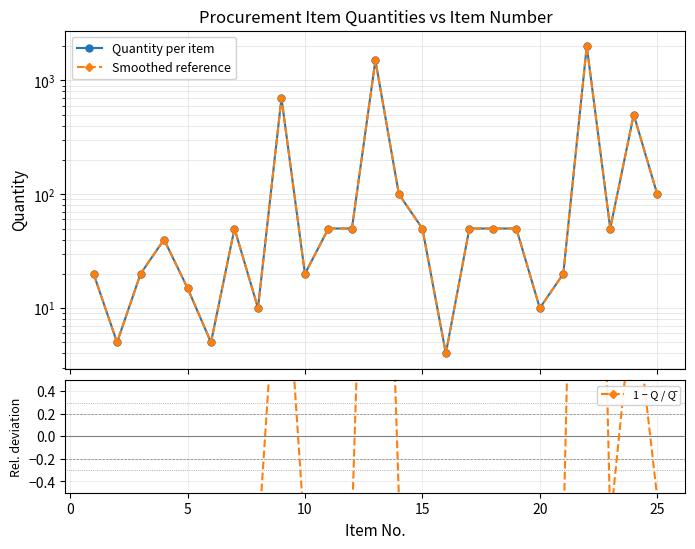

What is the value of the 1 − Q / Q̄ point at the 2nd from the left?

-1.0